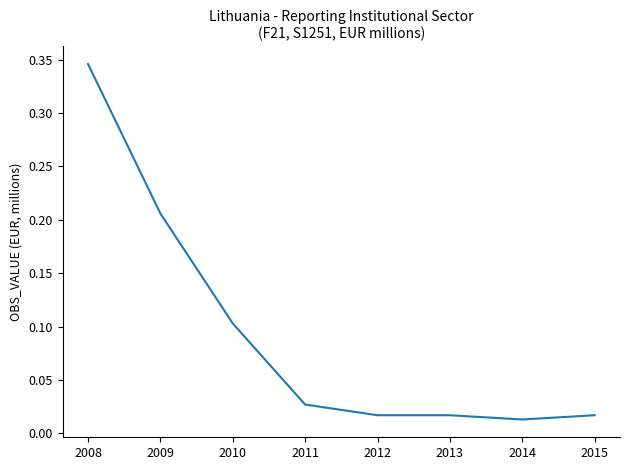

How many categories are shown in the chart?

8